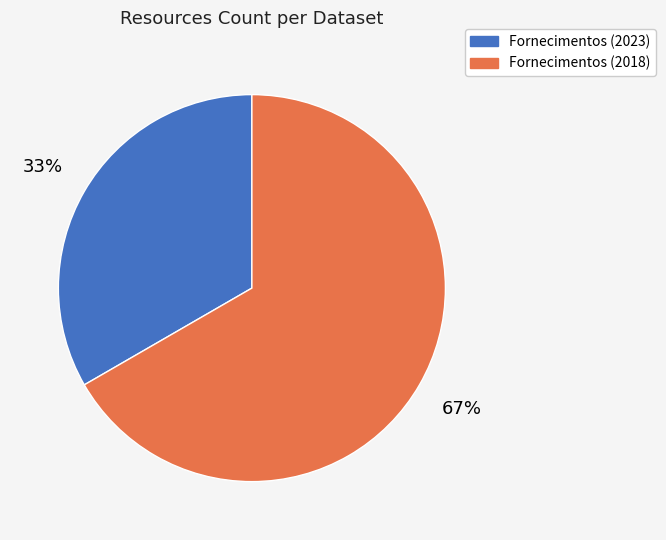

Is there any slice that represents more than half of the pie?

Yes